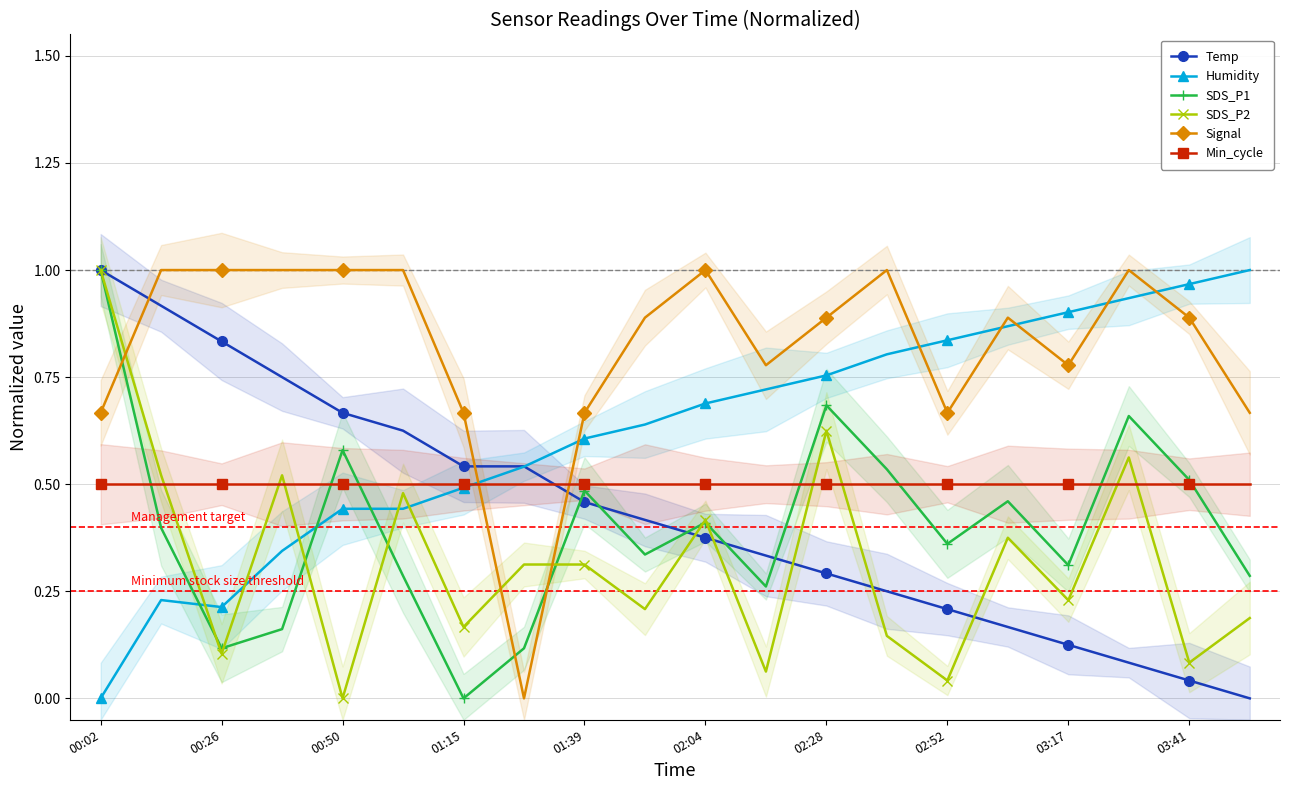

How many times do Signal and Humidity cross each other?

7